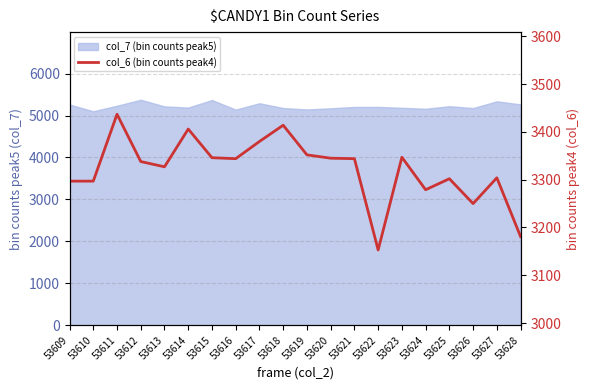

What is the value of the 11th point from the left?

3352